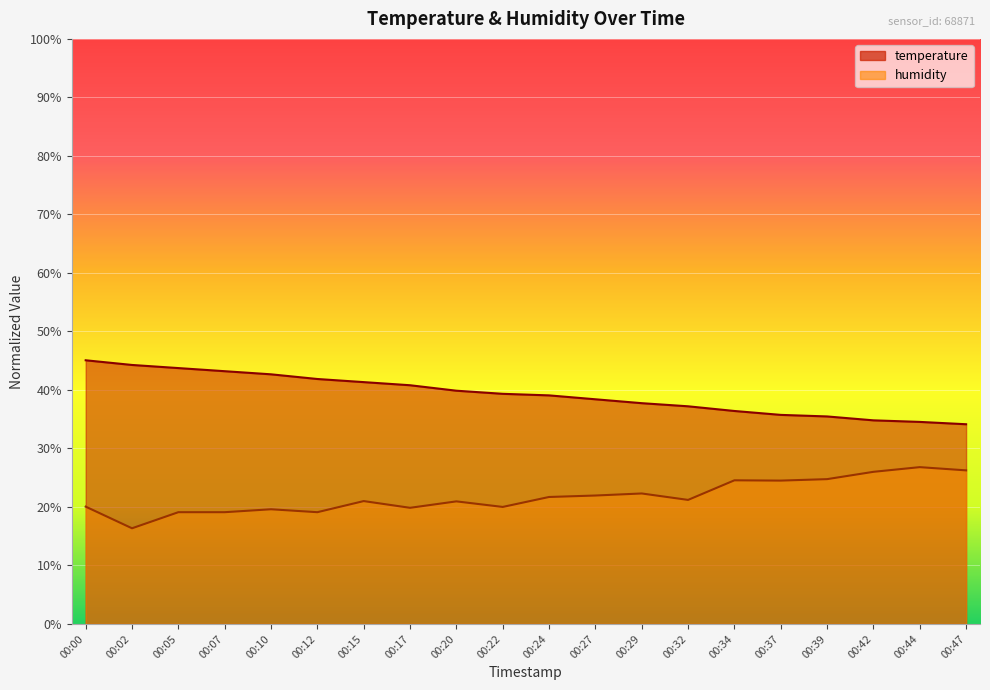

Reading left to right, list all the values displayed in this chart.

temperature: 45.1	44.3	43.7	43.2	42.7	41.9	41.3	40.8	39.9	39.3	39.1	38.4	37.7	37.2	36.4	35.7	35.5	34.8	34.5	34.1
humidity: 20.0	16.4	19.1	19.1	19.6	19.1	21.0	19.8	20.9	20.0	21.7	22.0	22.3	21.2	24.5	24.5	24.8	26.0	26.8	26.2